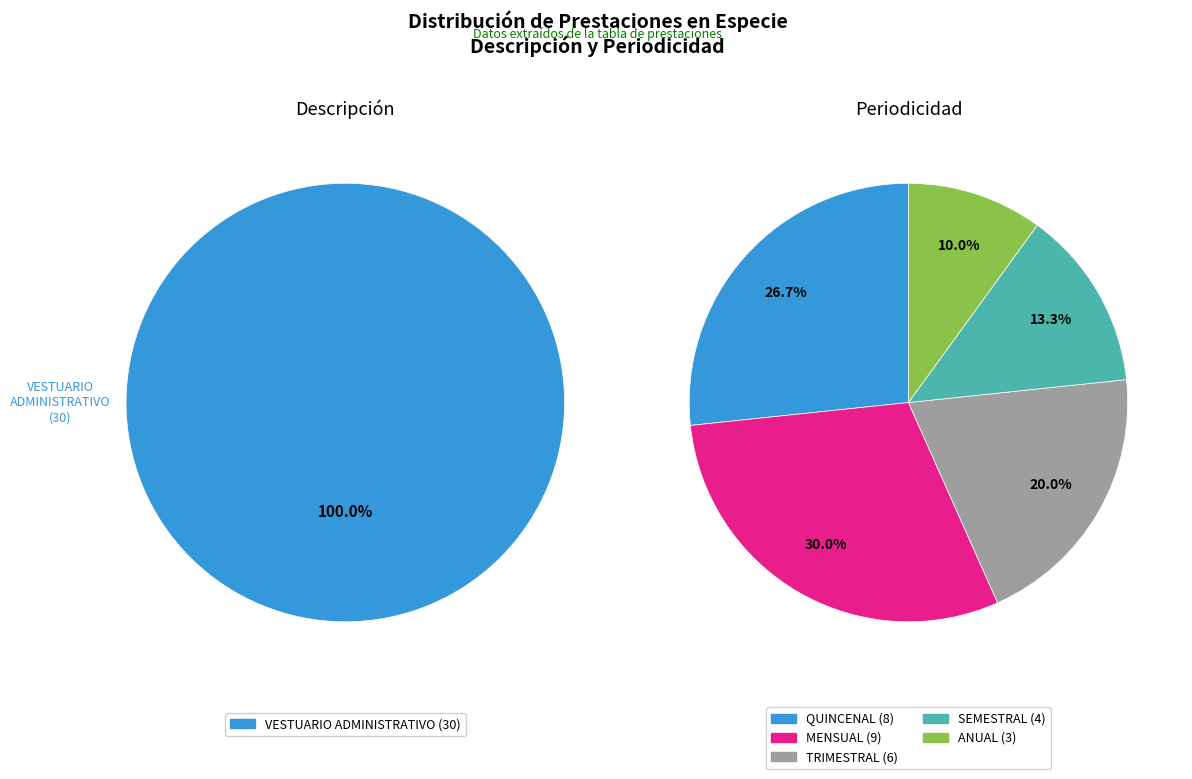

True or false: ID 6 accounts for 9% of the total.

False